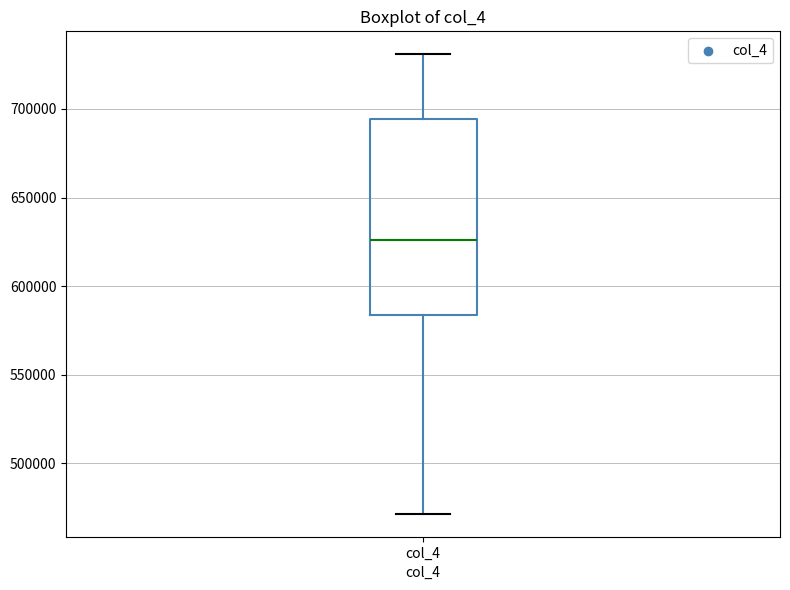

Read this box plot against the y-axis: the position of the median line, the range covered by the box, and the ends of both whiskers. The values are not printed on the chart, so give them approximately, as read against the axis.

median 625000, box 585000 to 695000, whiskers 470000 to 730000